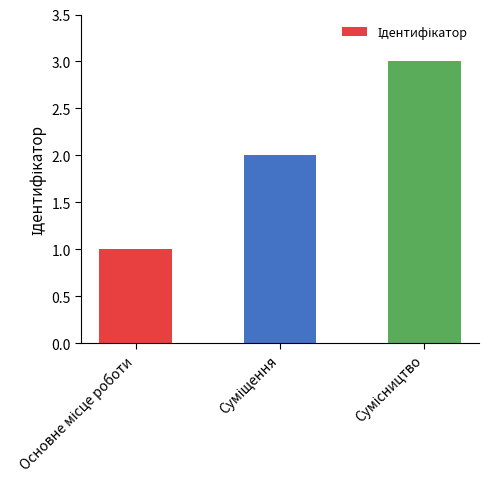

What is the difference between the maximum and second lowest values?

1